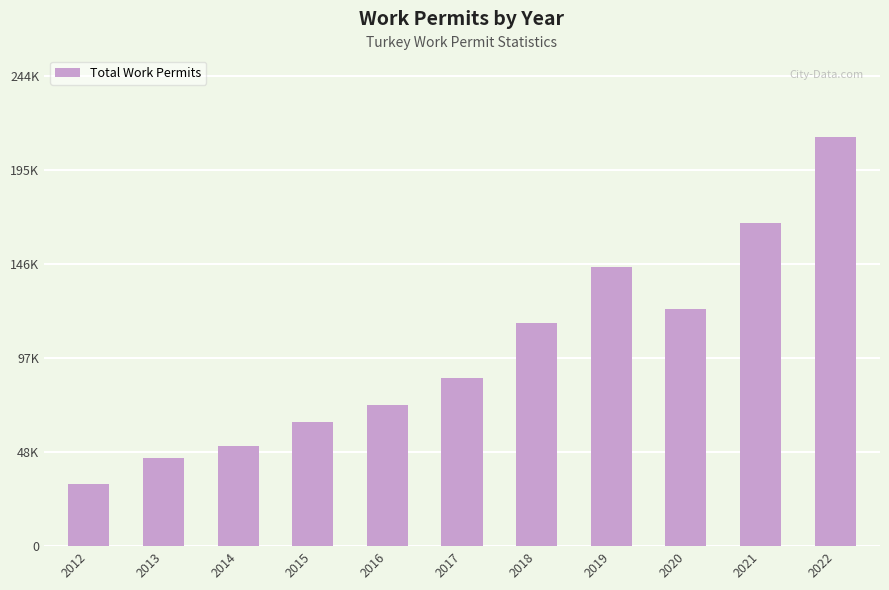

Are the bars horizontal?

No